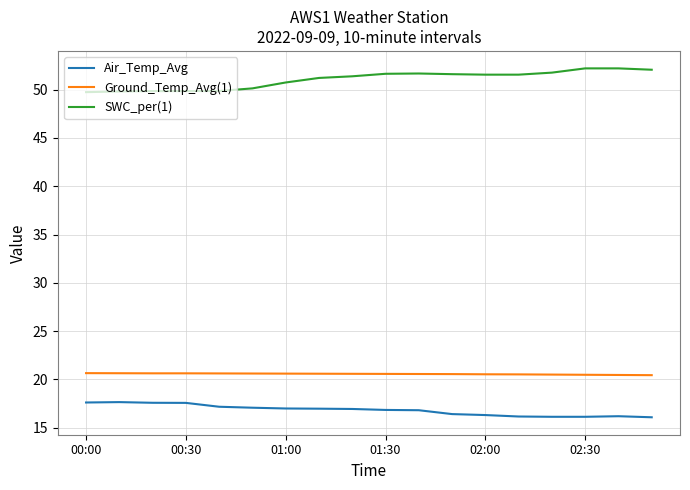

What is the greatest value displayed?

52.2